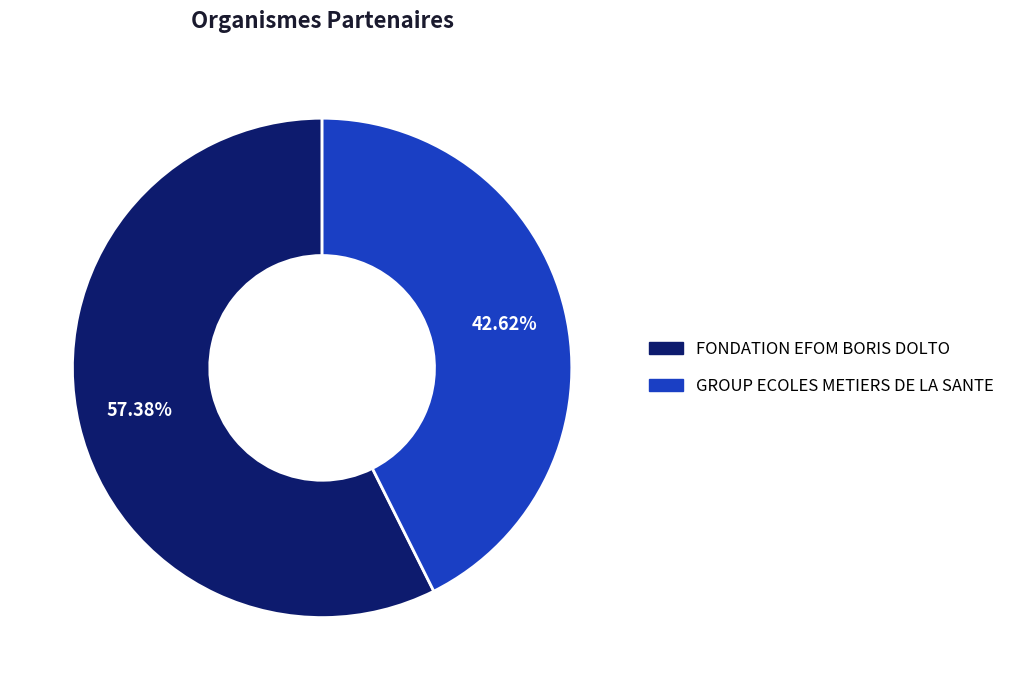

Does GROUP ECOLES METIERS DE LA SANTE represent more than half of the total?

No